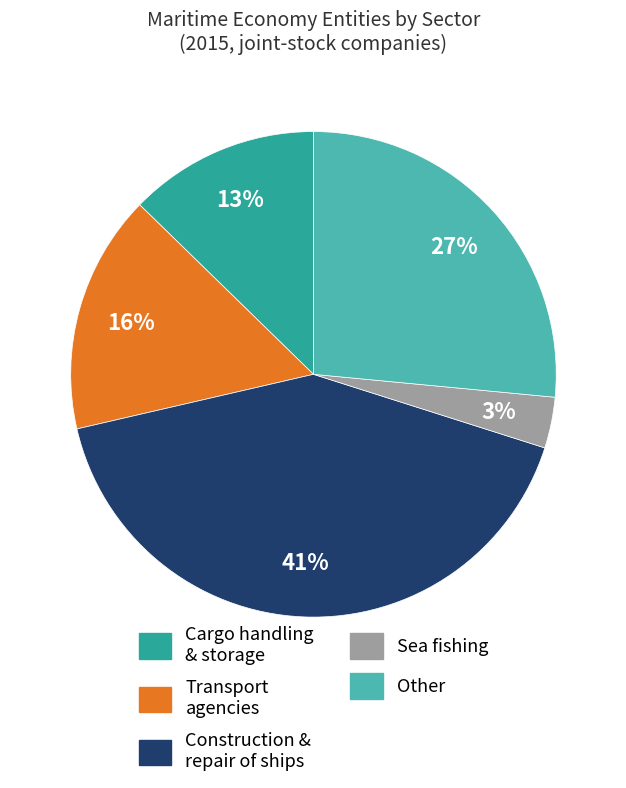

Is there a majority slice in this chart?

No